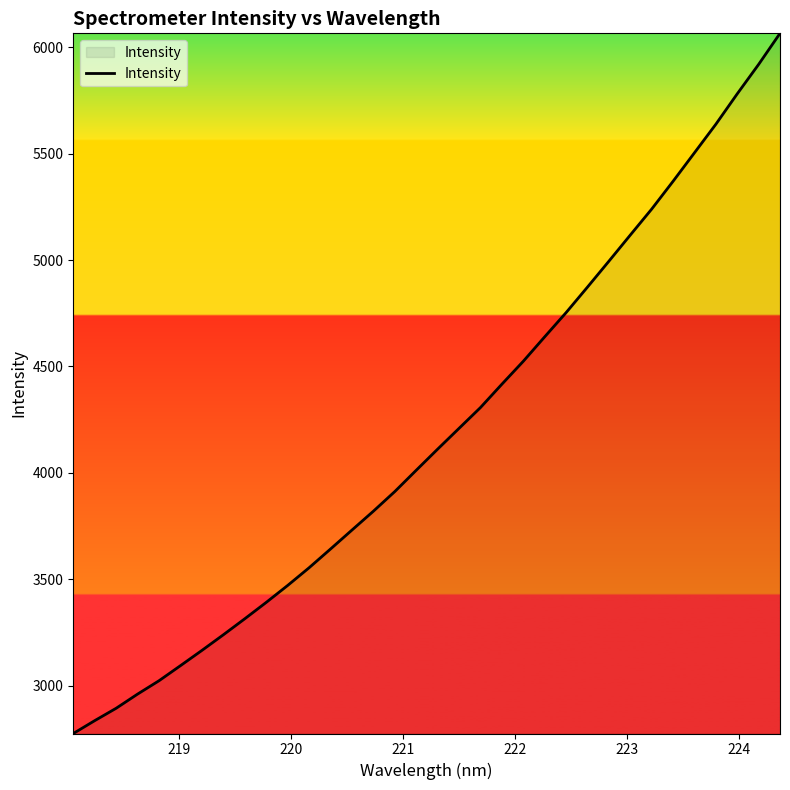

What is the maximum value shown in the chart?

6066.2